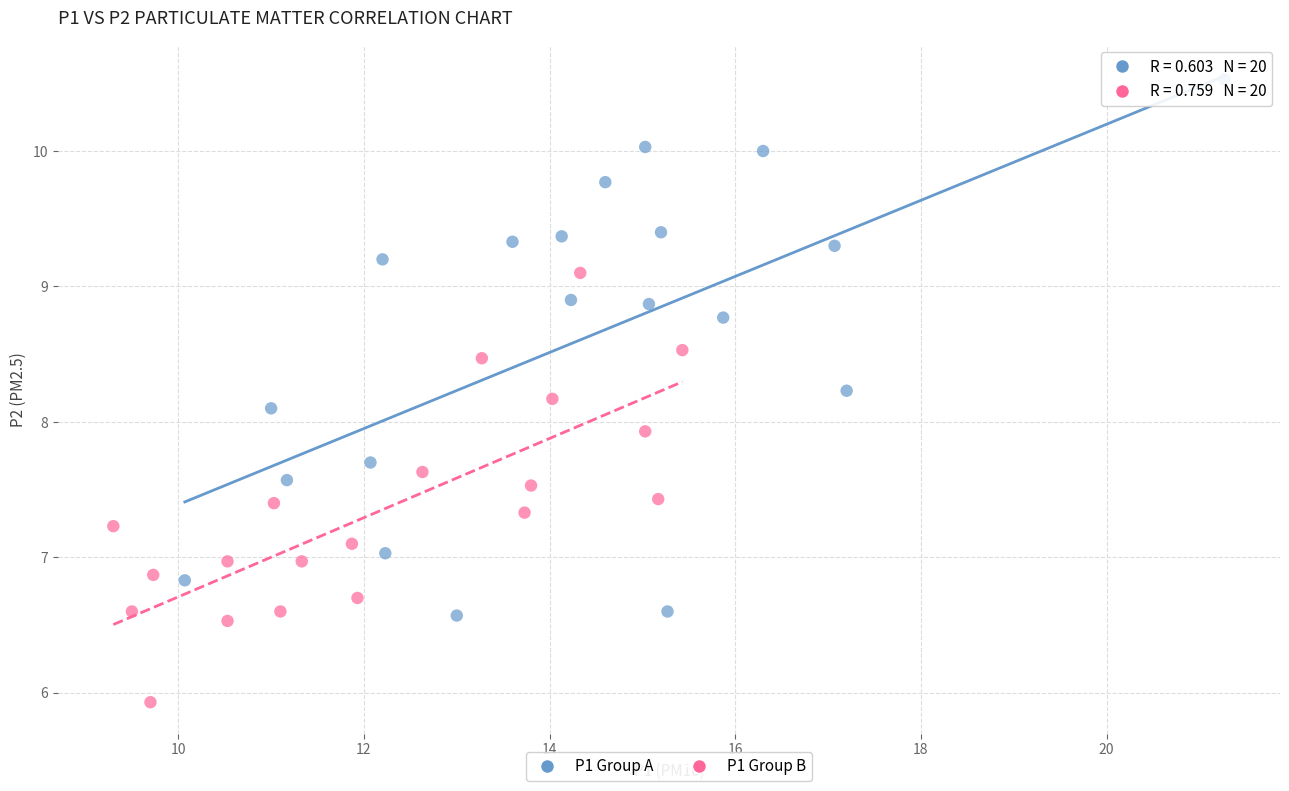

Which series has the widest spread of Y values?

P1 Group A